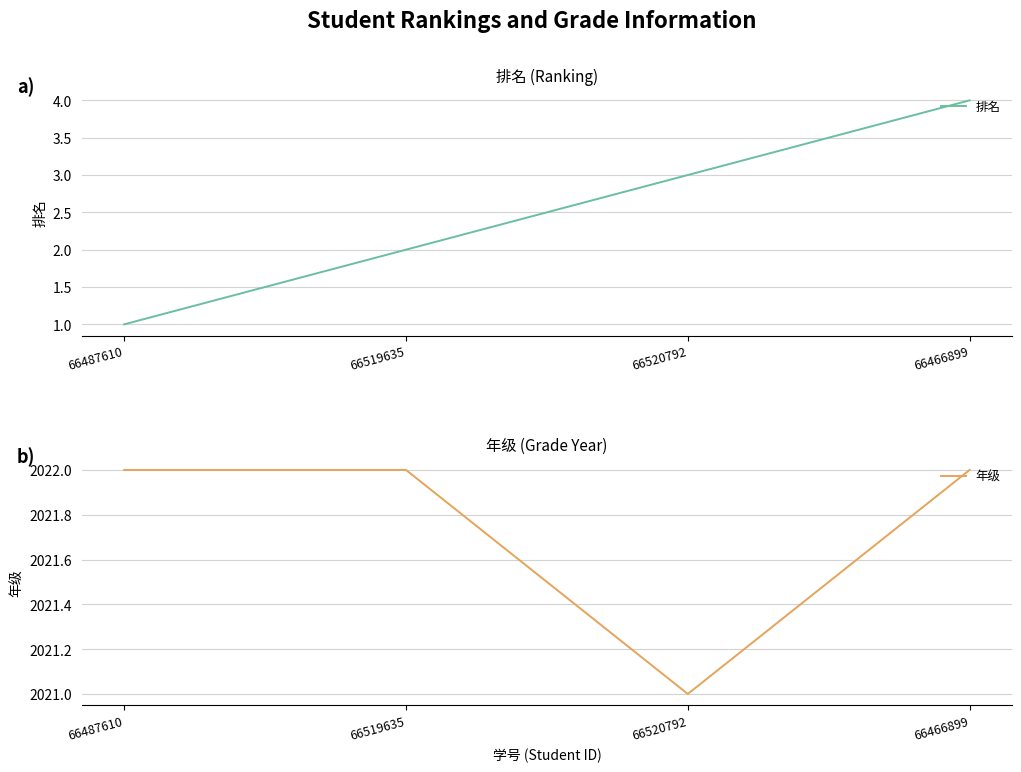

Which has a higher value, 66487610 or 66466899?

66466899